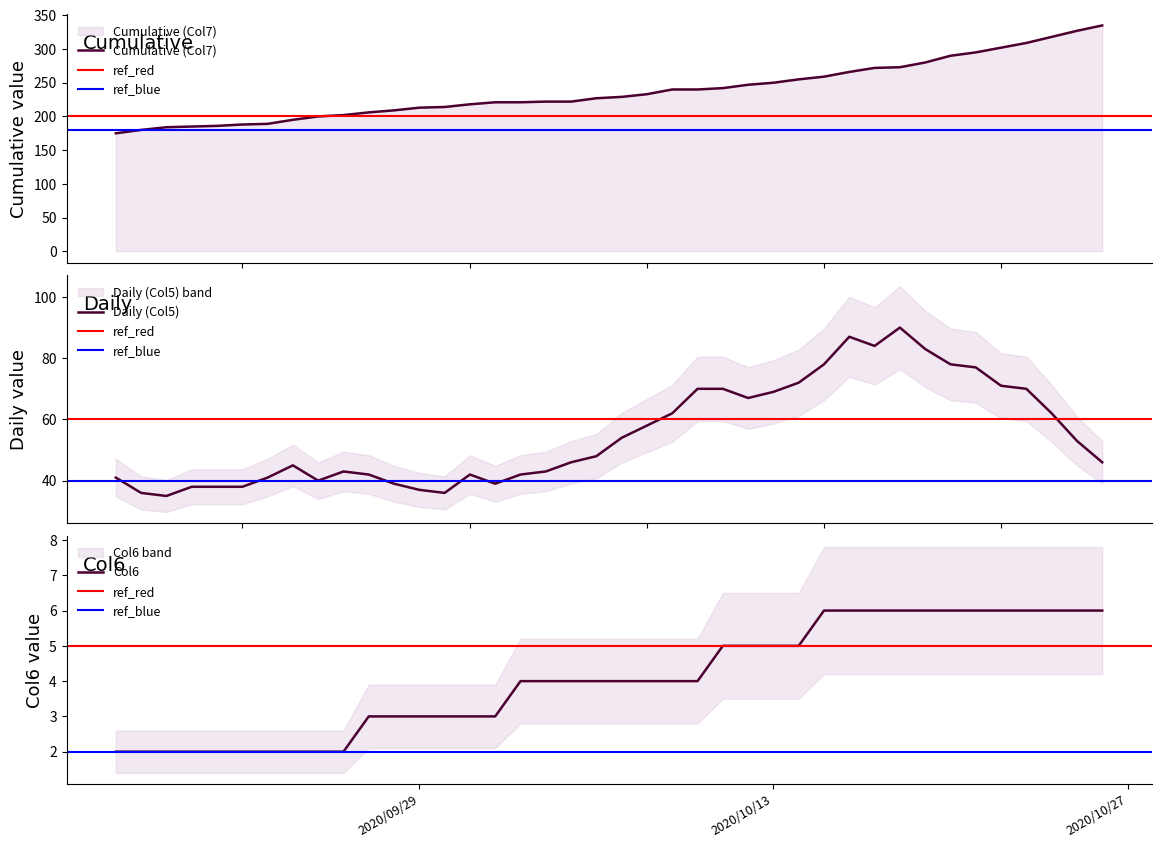

At which label does Daily (Col5) reach its peak?

2020/10/18